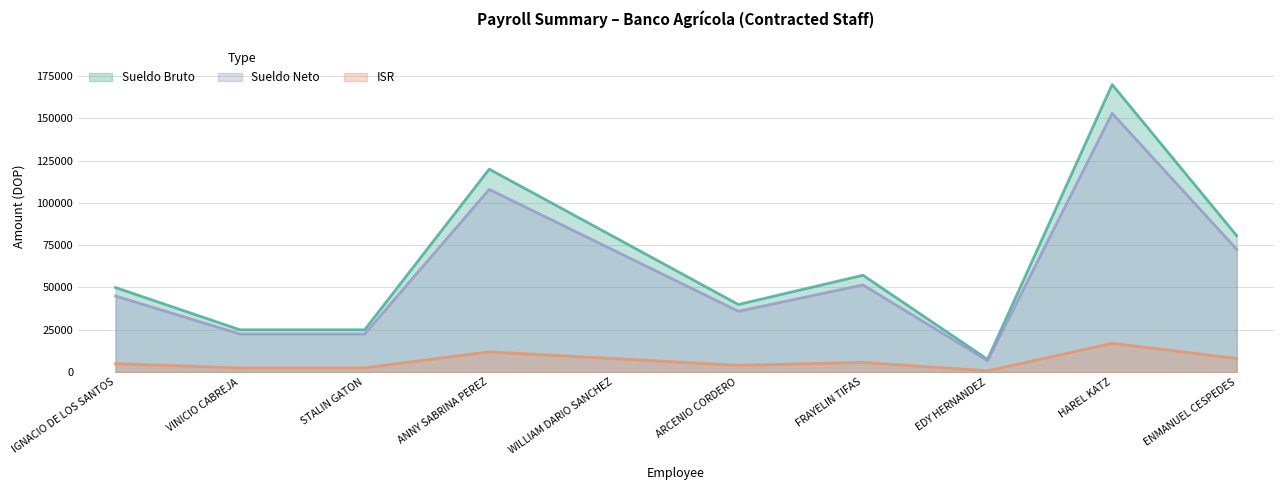

What is the difference between the highest and lowest values at VINICIO CABREJA?

22500.0